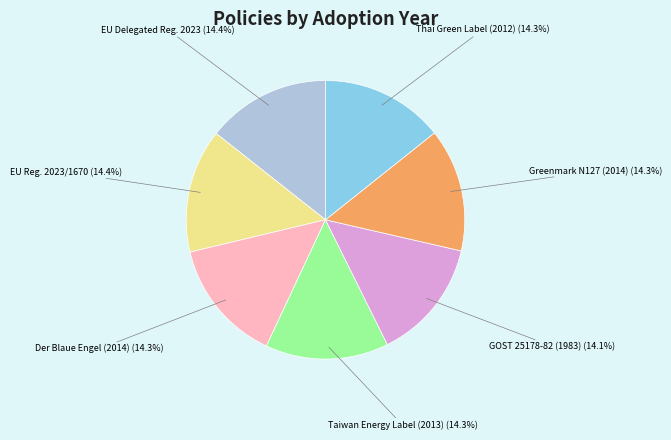

How much of the chart is everything except EU Reg. 2023/1670?

85.6%